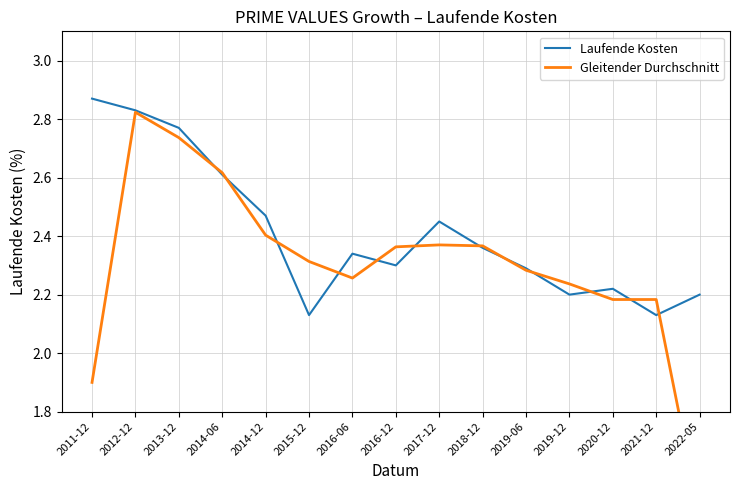

How many interior local peaks does the Laufende Kosten series have?

3